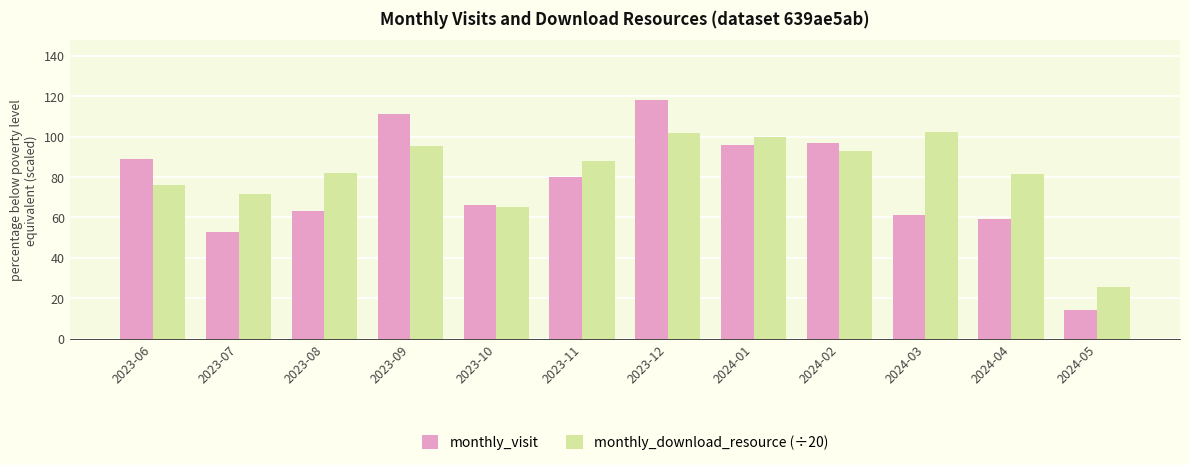

What is the sum of all monthly_visit values?

907.0